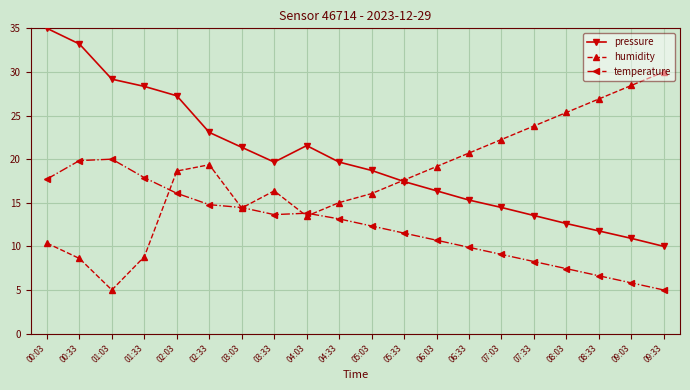

Which series changed the most between 06:33 and 09:03?

humidity